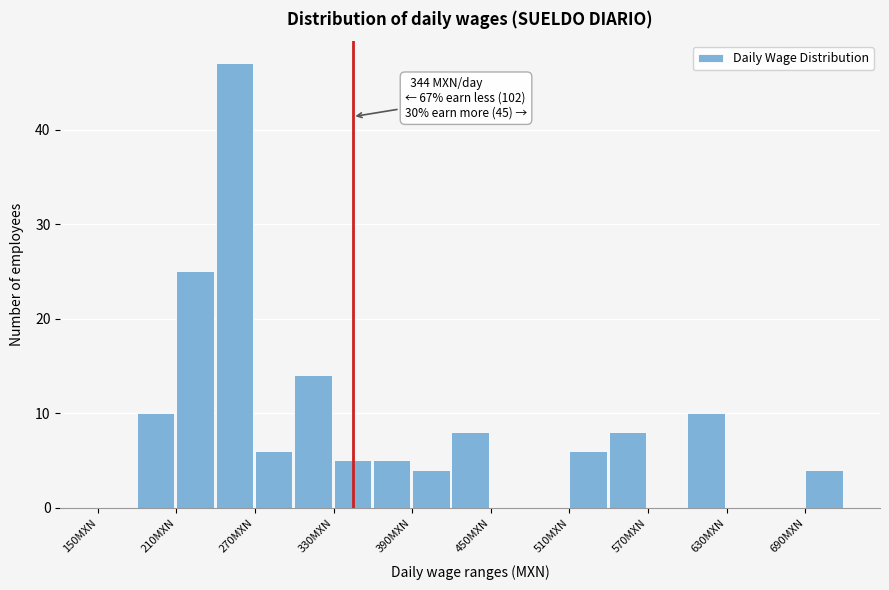

Around what value on the x-axis is the tallest bar? Give the approximate position of its centre, as read against the axis.

250